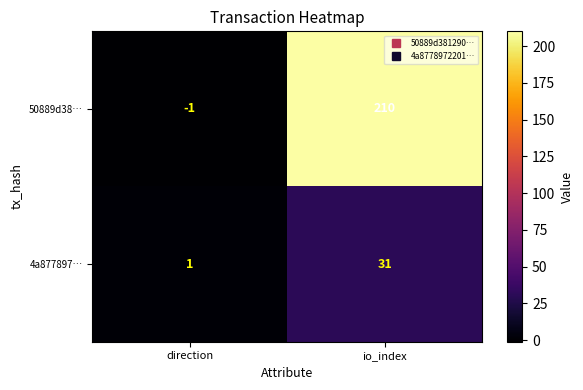

Reading right to left, transcribe all the data shown in this chart.

50889d38…: io_index=210	direction=-1
4a877897…: io_index=31	direction=1